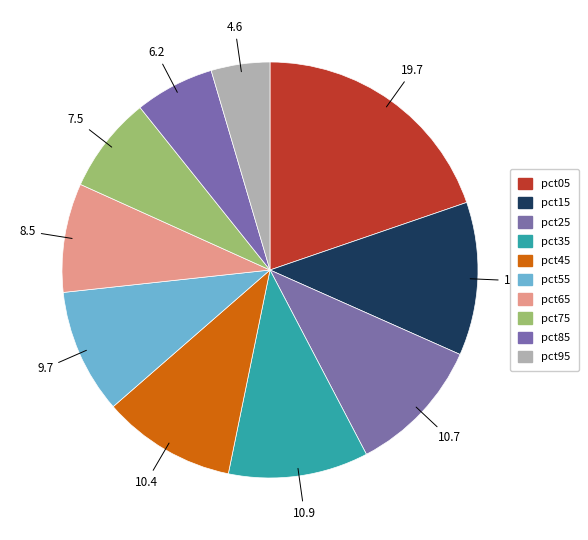

To the nearest percent, what is the average slice percentage?

10%